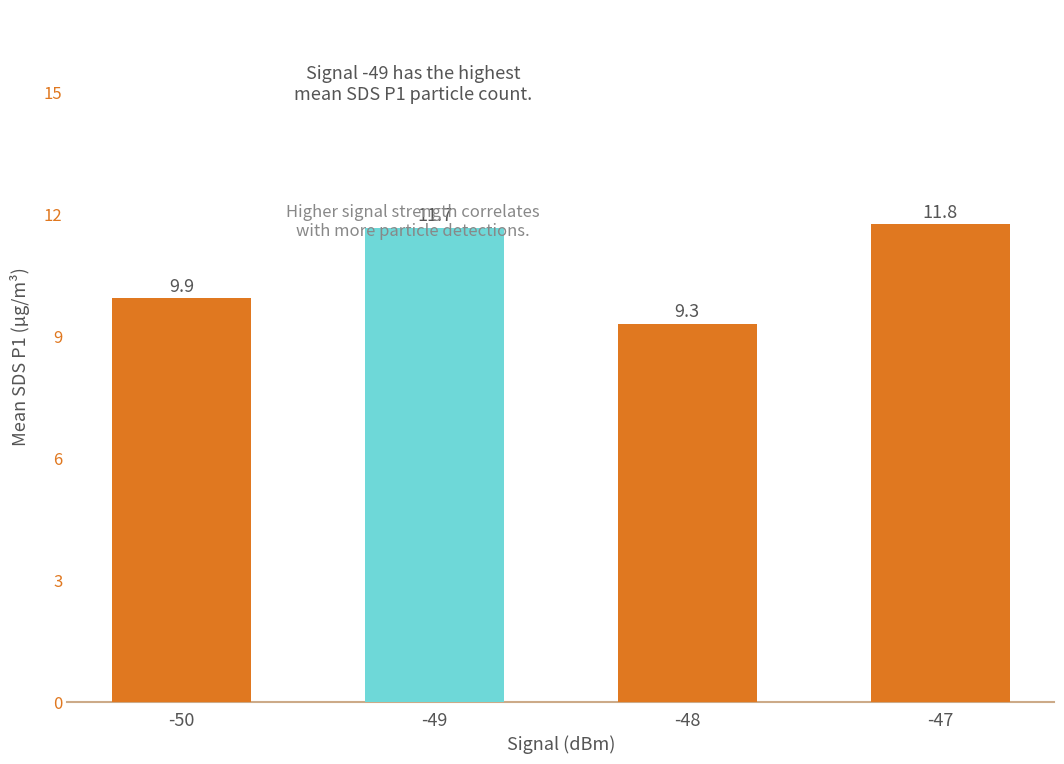

What is the sum of the values at -47 and -50?

21.7